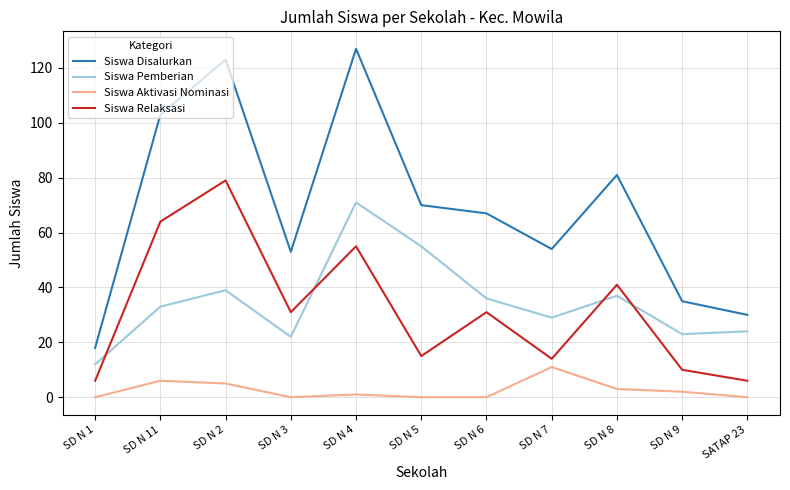

The Siswa Pemberian series shows 46 at SD N 11. True or false?

False